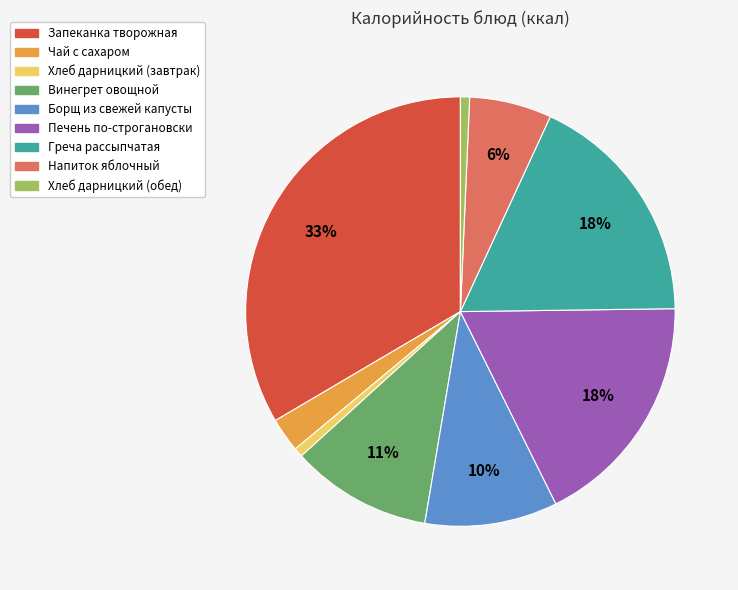

How many slices are in this pie chart?

9